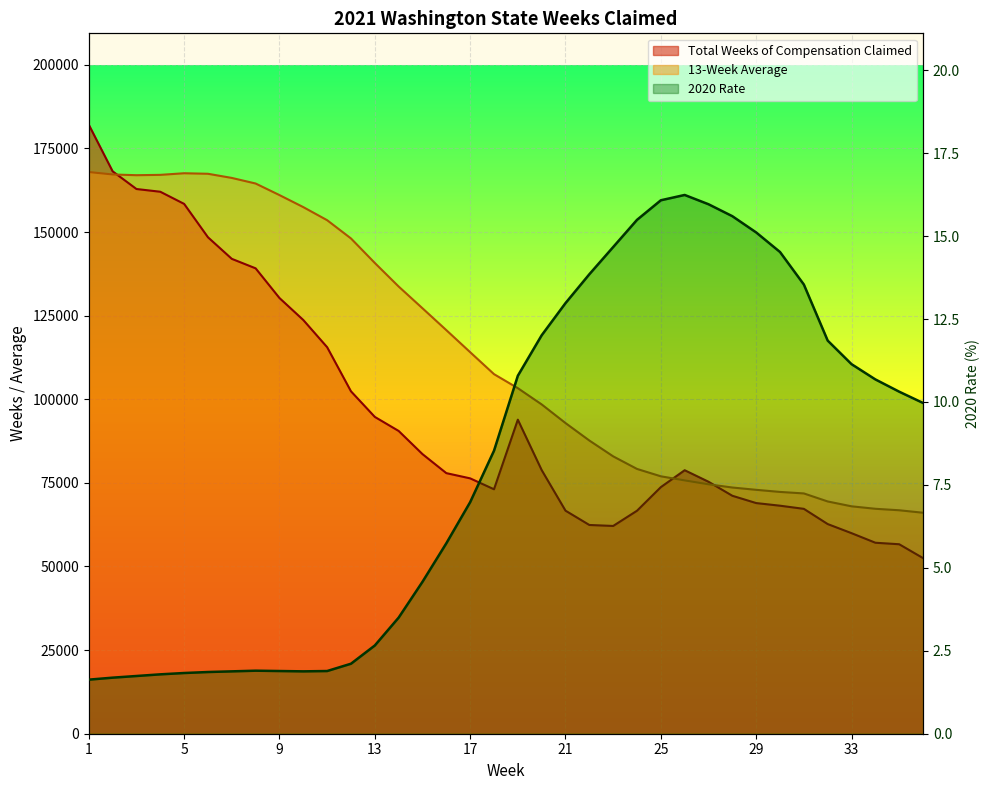

Where do 13-Week Average and Total Weeks of Compensation Claimed first cross each other?

2 and 3